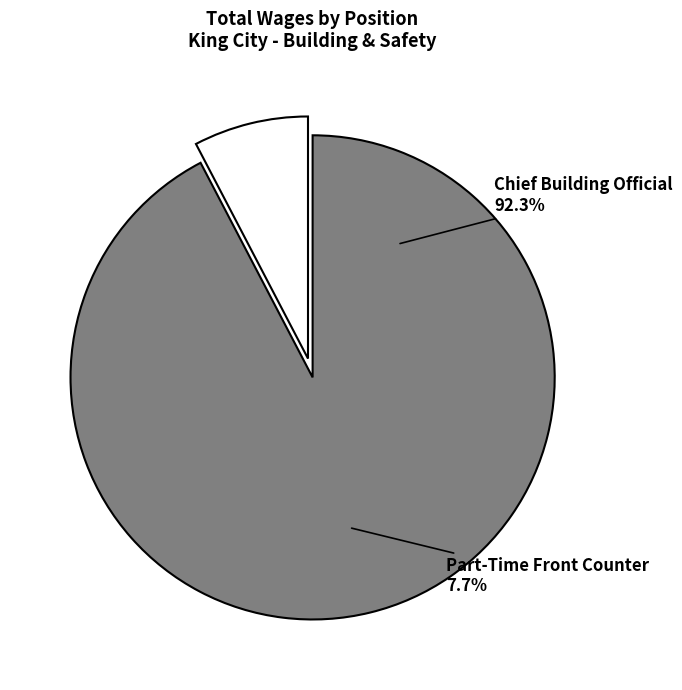

Which category has the biggest portion of the pie?

Chief Building Official